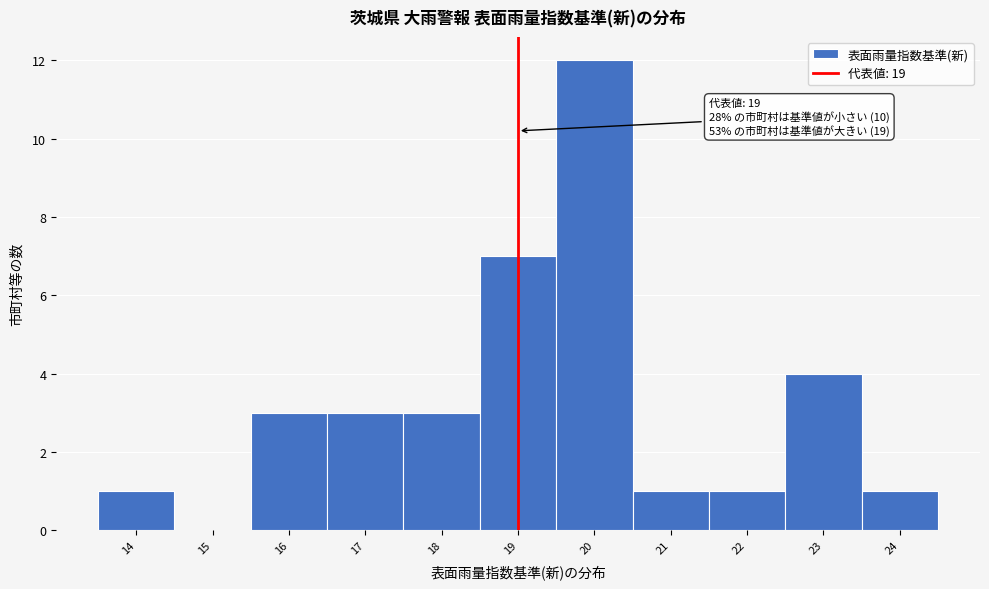

Which range on the x-axis has the tallest bar?

19.5 to 20.5